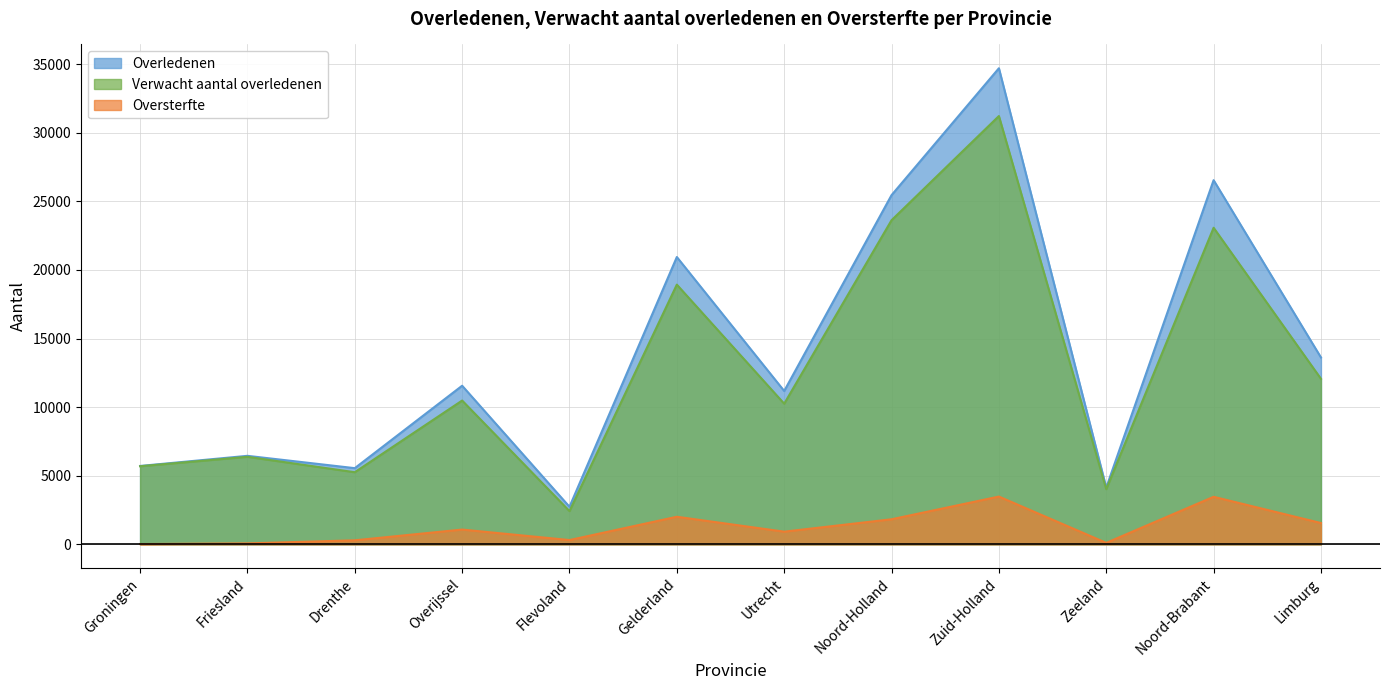

At which label does Oversterfte reach its minimum?

Groningen